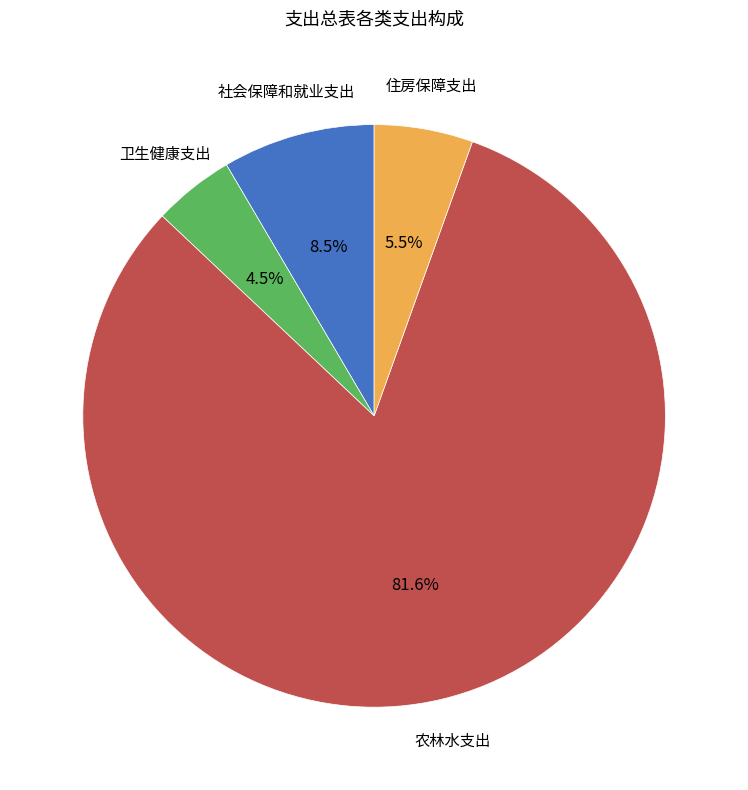

Does any single category account for the majority?

Yes